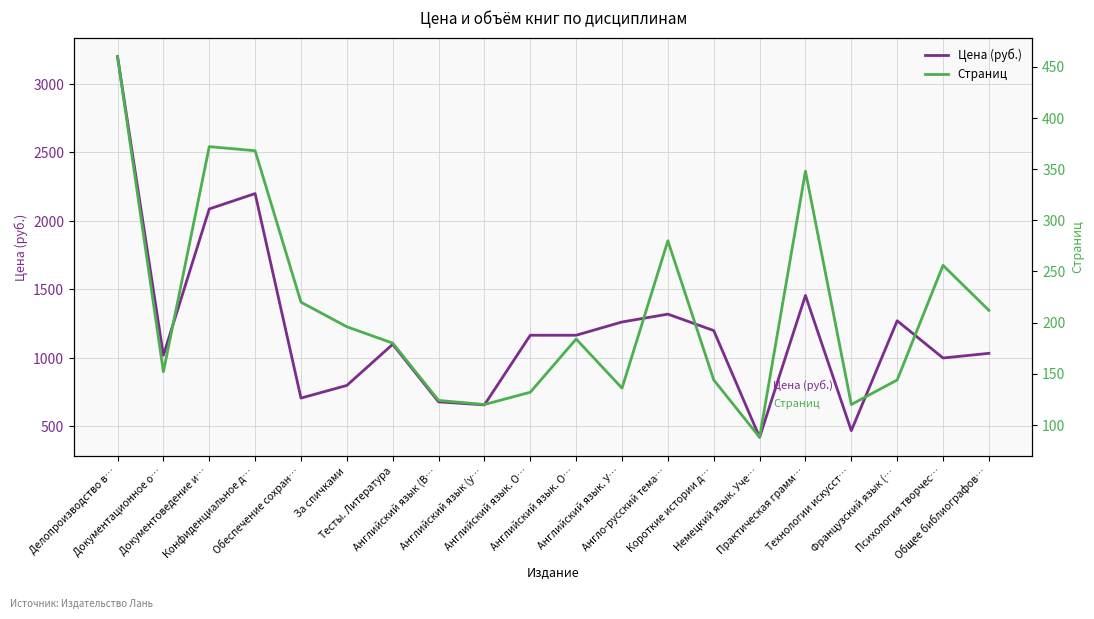

Reading left to right, extract all data points from this chart.

Цена (руб.): Делопроизводство в…=3199.9	Документационное о…=1019.7	Документоведение и…=2087.8	Конфиденциальное д…=2200.0	Обеспечение сохран…=707.3	За спичками=799.7	Тесты. Литература=1100.0	Английский язык (В…=679.8	Английский язык (у…=657.8	Английский язык. О…=1166.0	Английский язык. О…=1166.0	Английский язык. У…=1262.8	Англо-русский тема…=1320.0	Короткие истории д…=1200.1	Немецкий язык. Уче…=421.3	Практическая грамм…=1456.4	Технологии искусст…=469.7	Французский язык (…=1271.6	Психология творчес…=999.9	Общее библиографов…=1034.0
Страниц: Делопроизводство в…=460.0	Документационное о…=152.0	Документоведение и…=372.0	Конфиденциальное д…=368.0	Обеспечение сохран…=220.0	За спичками=196.0	Тесты. Литература=180.0	Английский язык (В…=124.0	Английский язык (у…=120.0	Английский язык. О…=132.0	Английский язык. О…=184.0	Английский язык. У…=136.0	Англо-русский тема…=280.0	Короткие истории д…=144.0	Немецкий язык. Уче…=88.0	Практическая грамм…=348.0	Технологии искусст…=120.0	Французский язык (…=144.0	Психология творчес…=256.0	Общее библиографов…=212.0